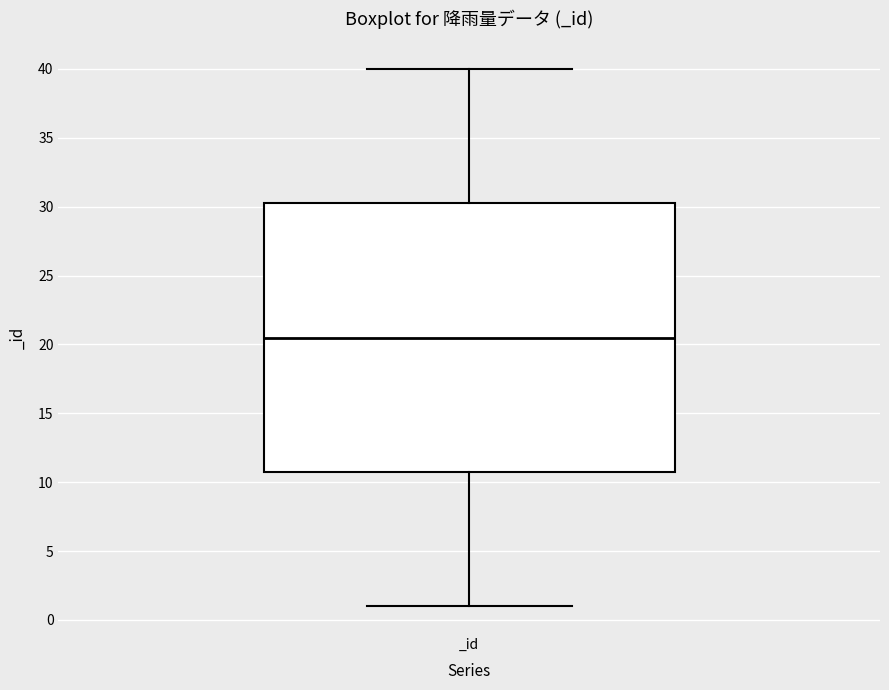

Transcribe this box plot: give where the median line is, the range the box spans, and where the two whiskers end, as read against the y-axis. The values are not printed on the chart, so give them approximately, as read against the axis.

median 20.5, box 11.0 to 30.5, whiskers 1.0 to 40.0